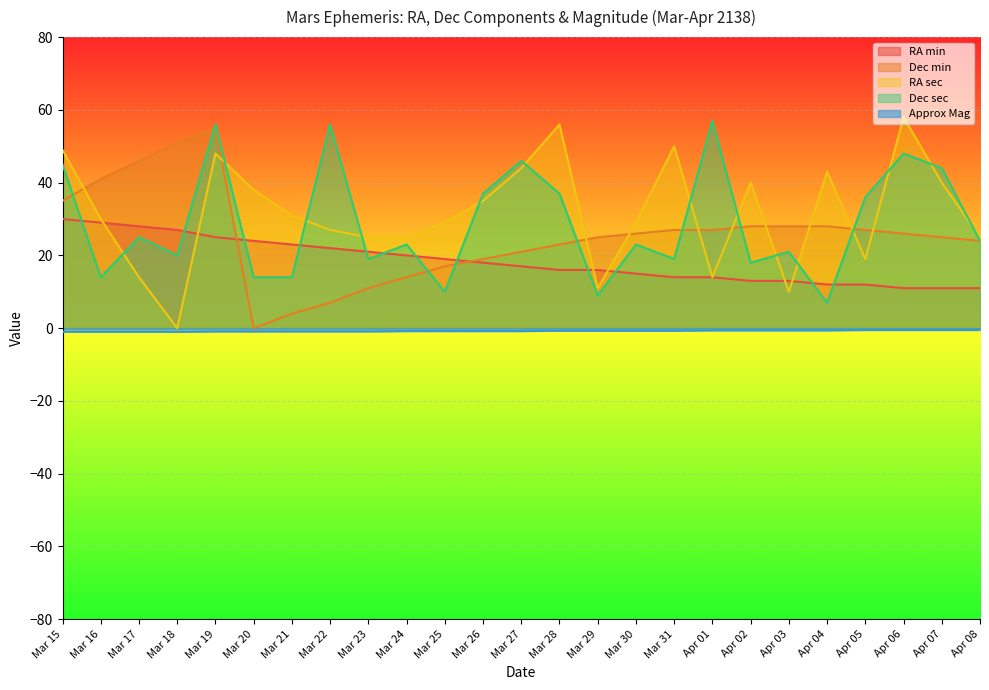

At how many categories does at least one series exceed 30?

18